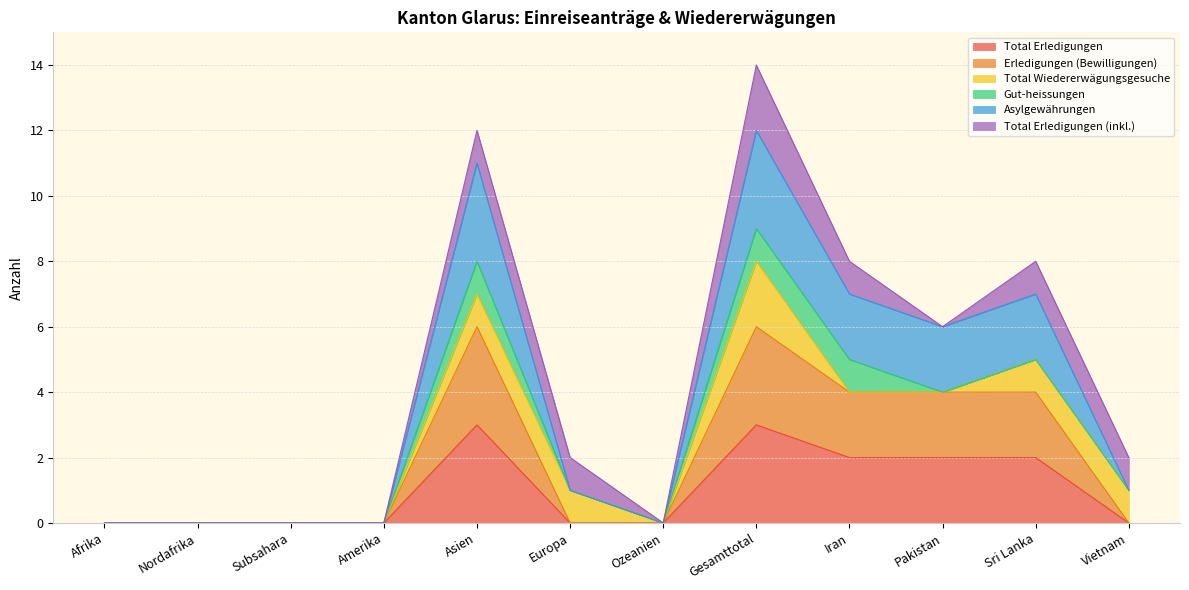

True or false: Total Erledigungen has a value of 3 at Gesamttotal.

True